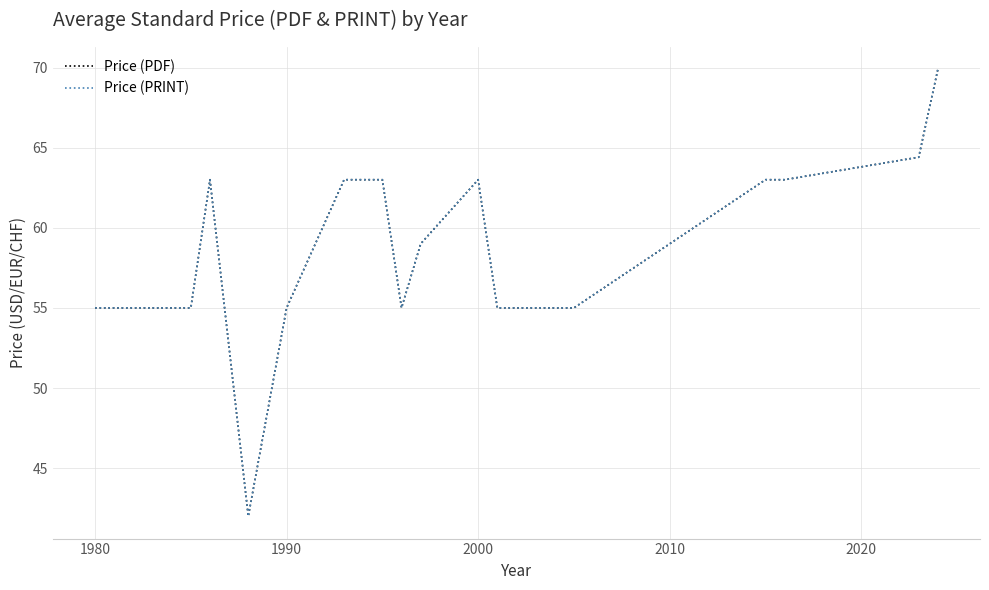

Does the chart have visible grid lines?

Yes